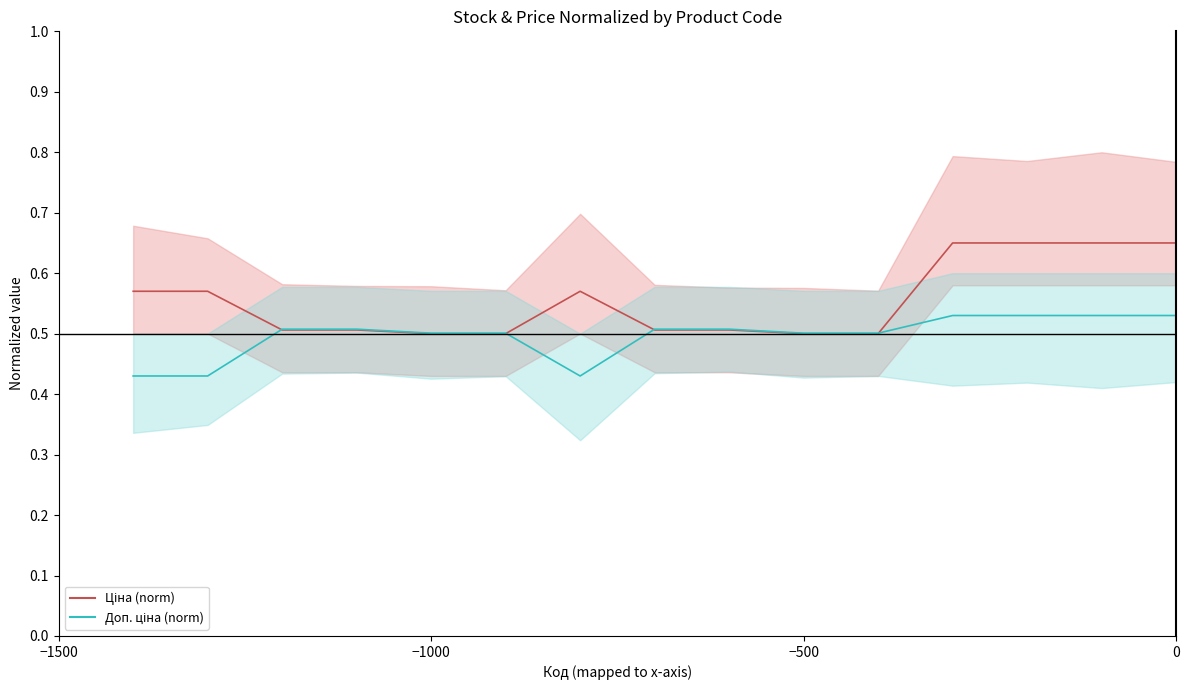

What is the sum of all Доп. ціна (norm) values?

7.4